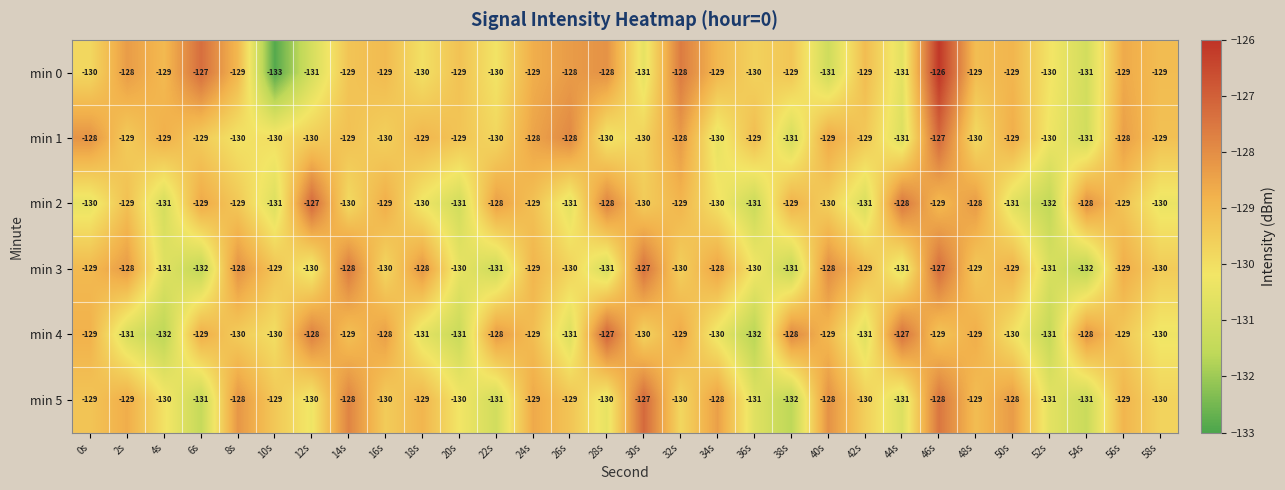

What is the difference between the maximum and minimum values in the min 4 series?

5